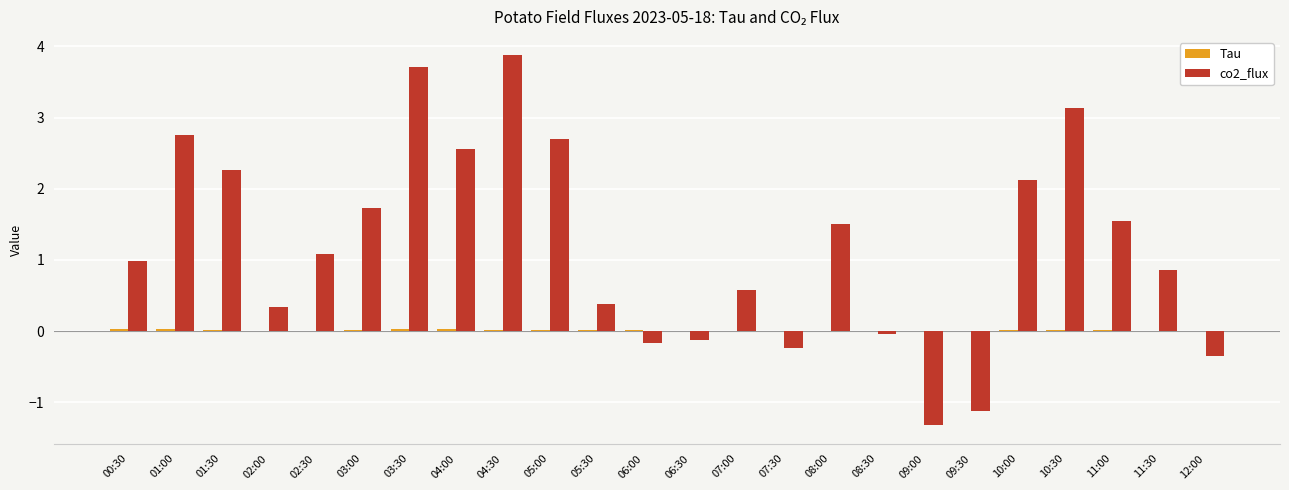

How many categories are shown in the chart?

24